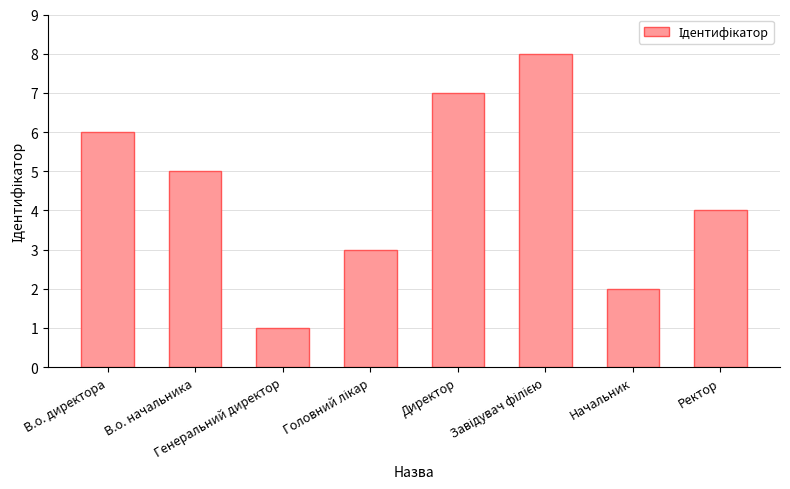

How many bars are there in total?

8